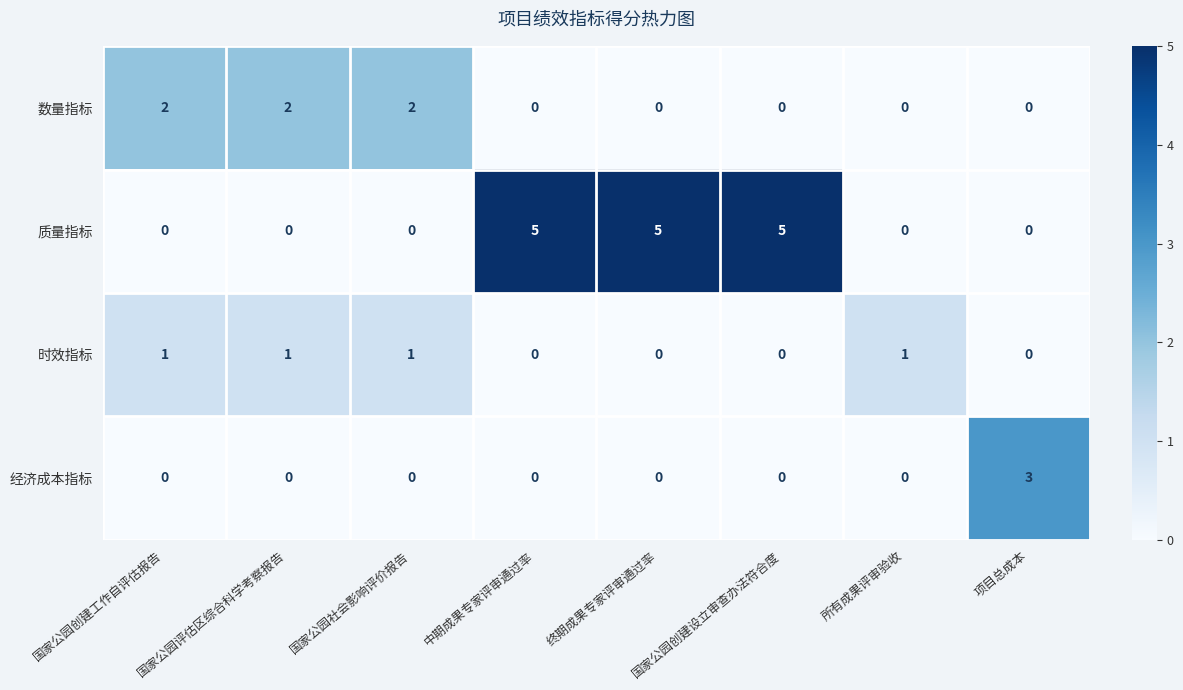

Rank the series by their maximum value, from highest to lowest.

质量指标, 经济成本指标, 数量指标, 时效指标